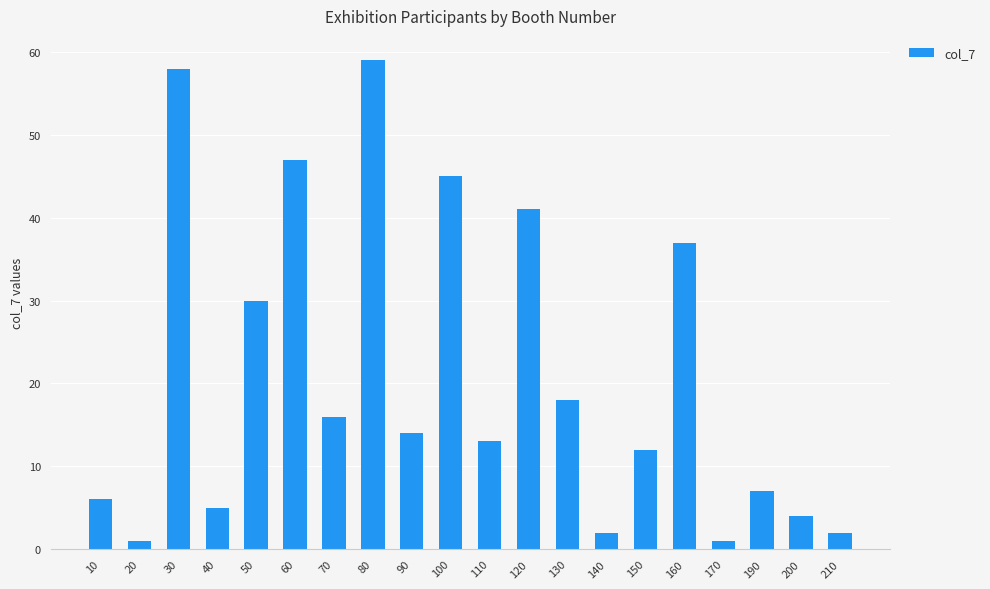

Which category has the highest value across all series?

80